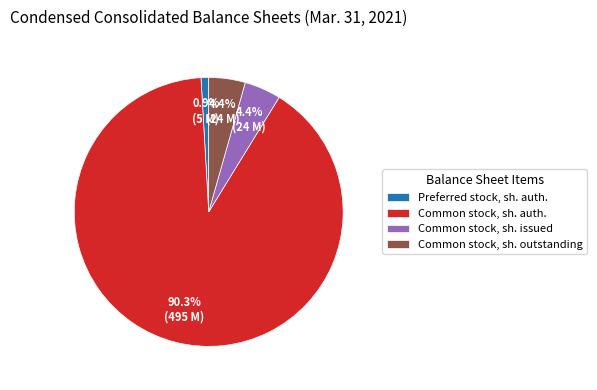

Which category has the biggest portion of the pie?

Common stock, sh. auth.